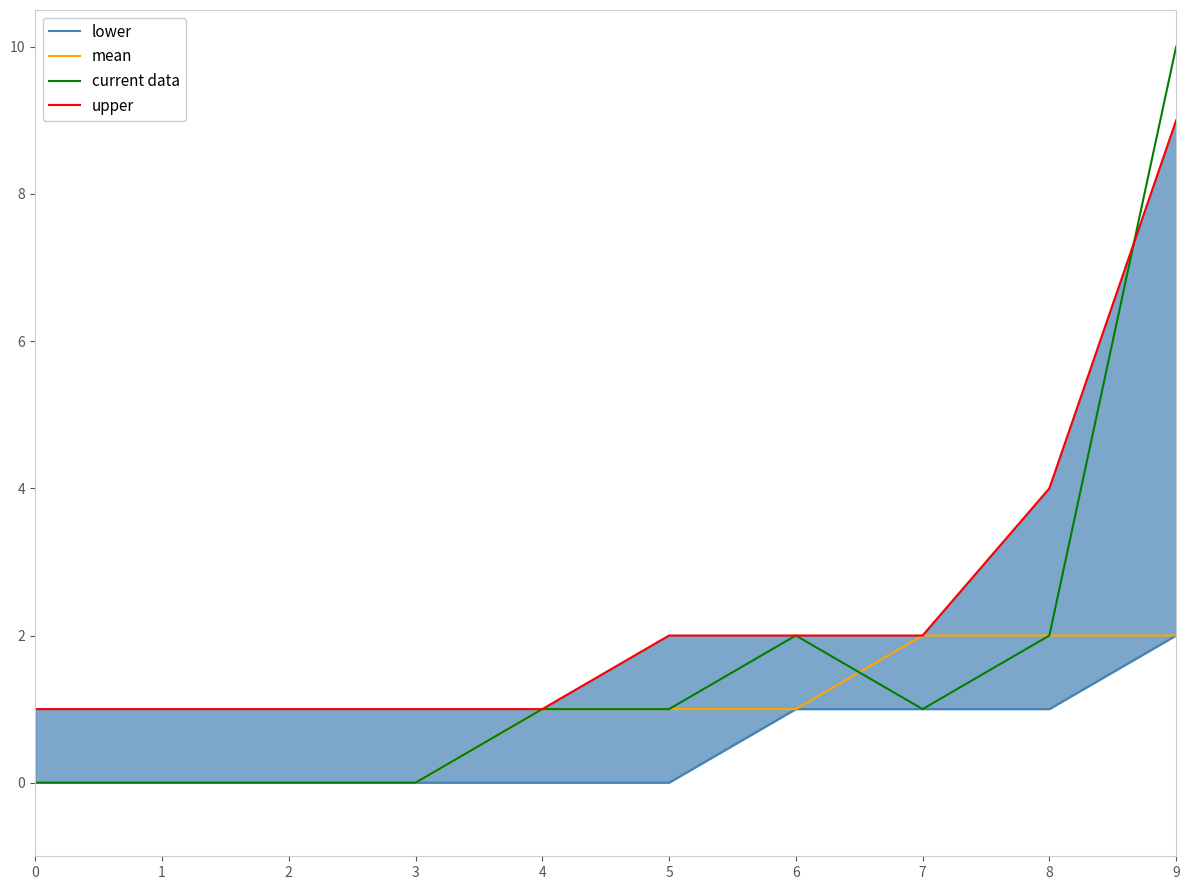

True or false: mean has more than 0 points higher than both neighbors.

False